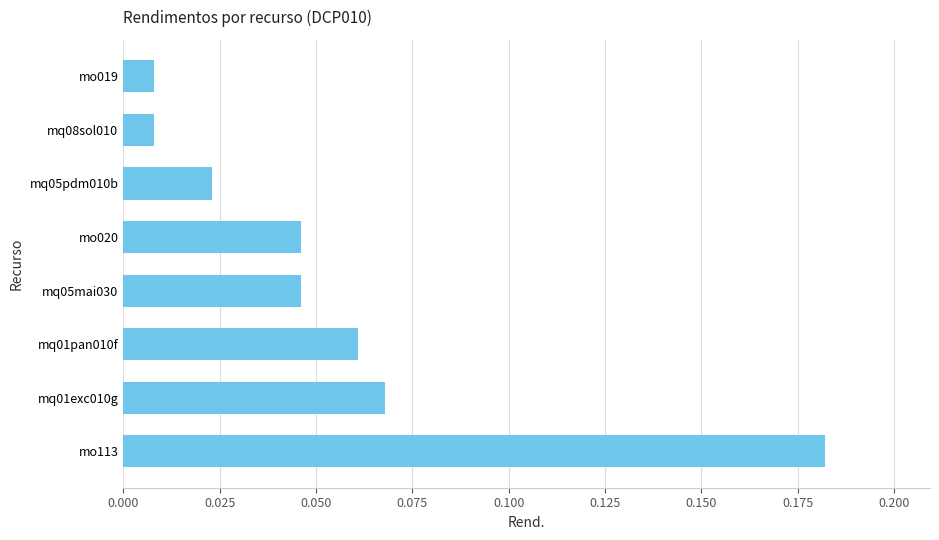

Which has a higher value, mq05pdm010b or mq08sol010?

mq05pdm010b